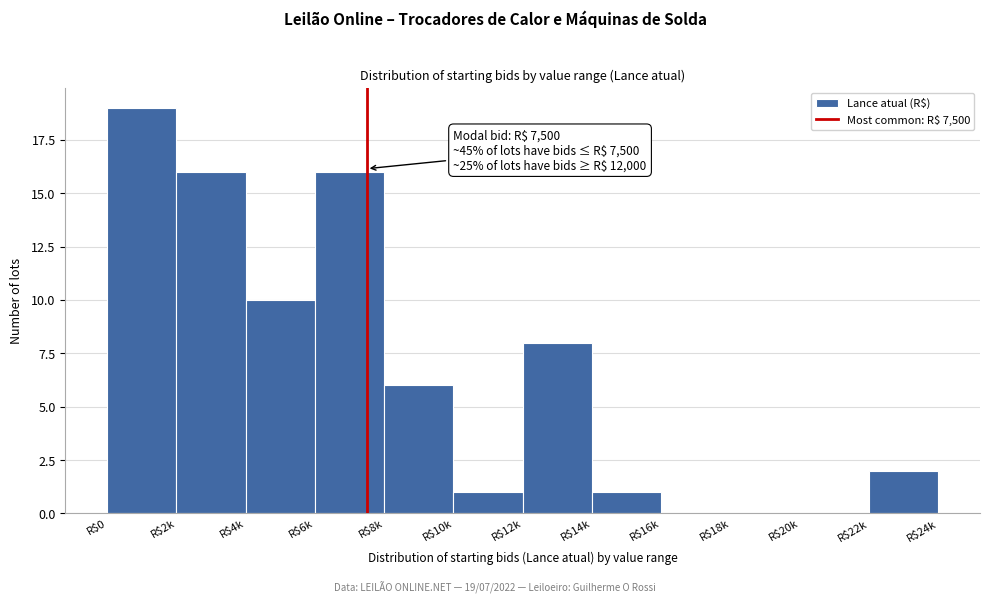

What is the maximum value shown in the chart?

19